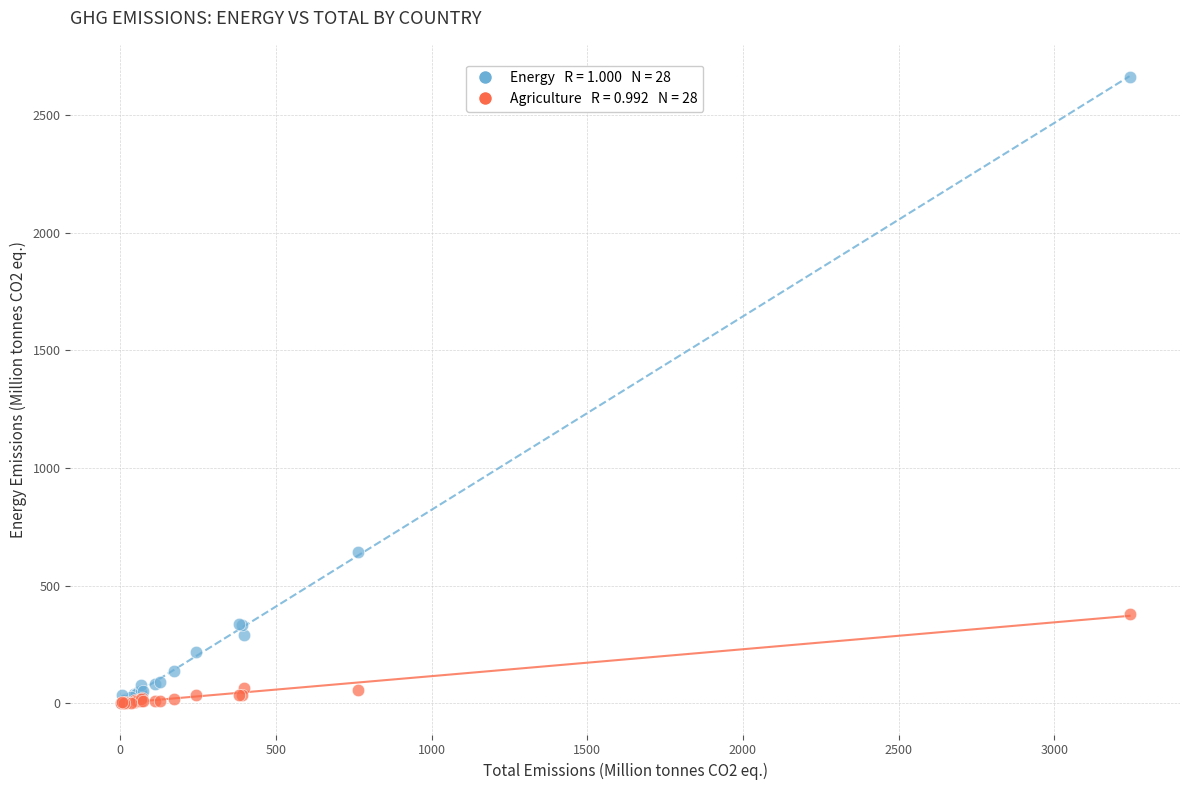

Across all series, what Y value is closest to 1331?

642.4